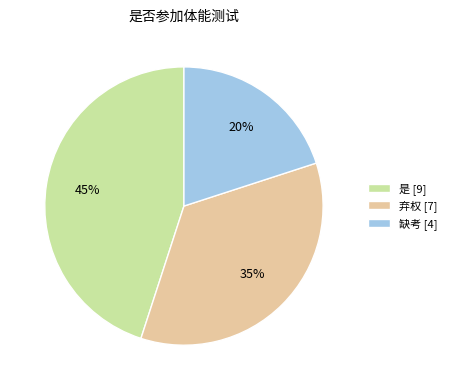

Is the sum of 是 and 弃权 greater than half?

Yes